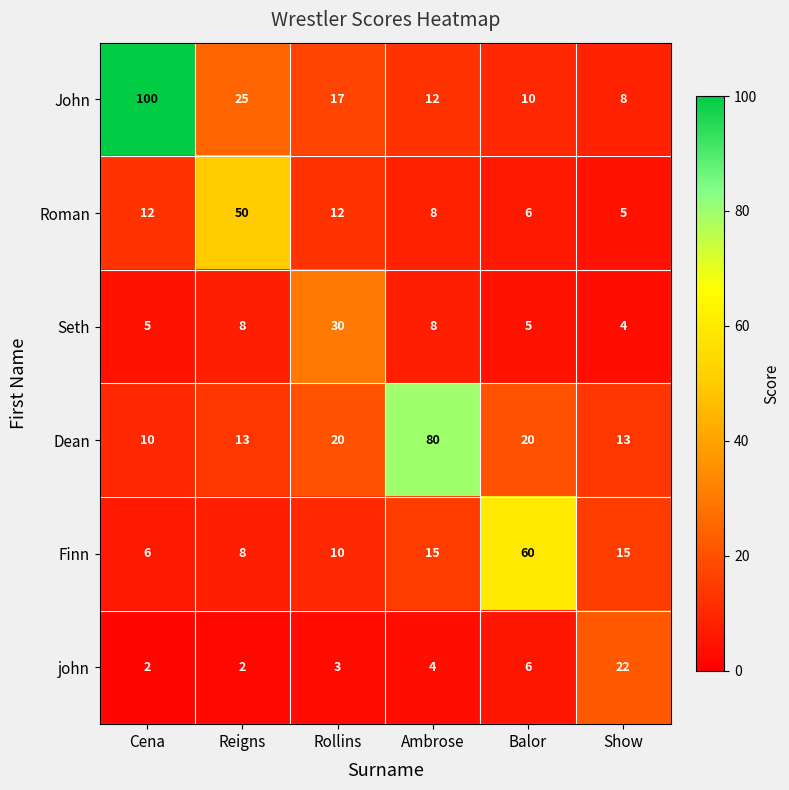

What is the difference between the second highest and minimum values in the Roman series?

7